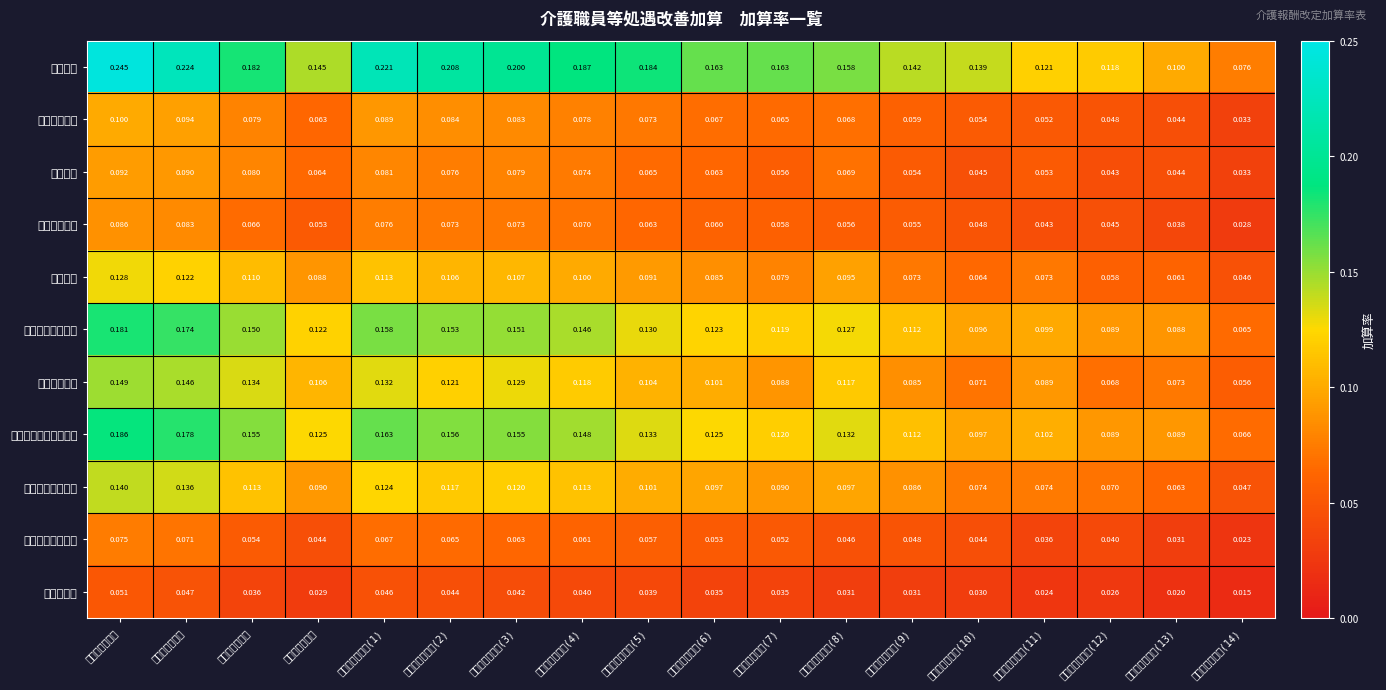

Which series has the widest spread of values?

訪問介護